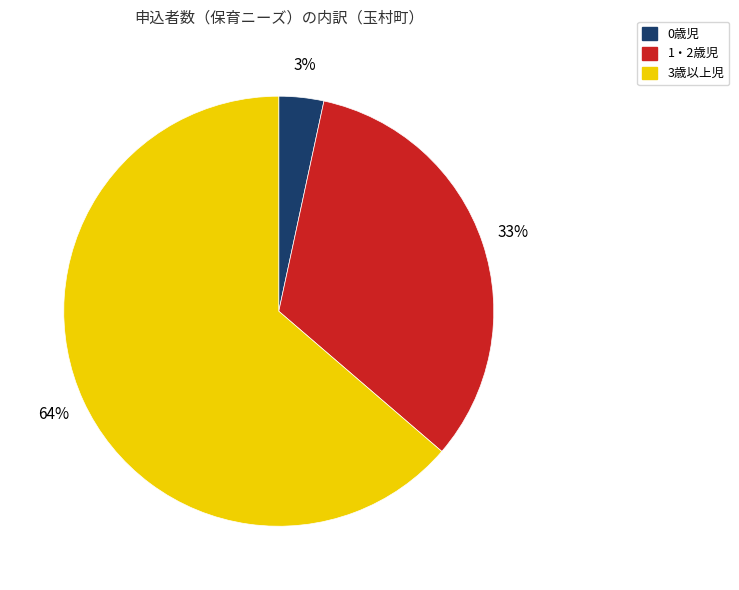

What is the smallest slice in the pie chart?

0歳児